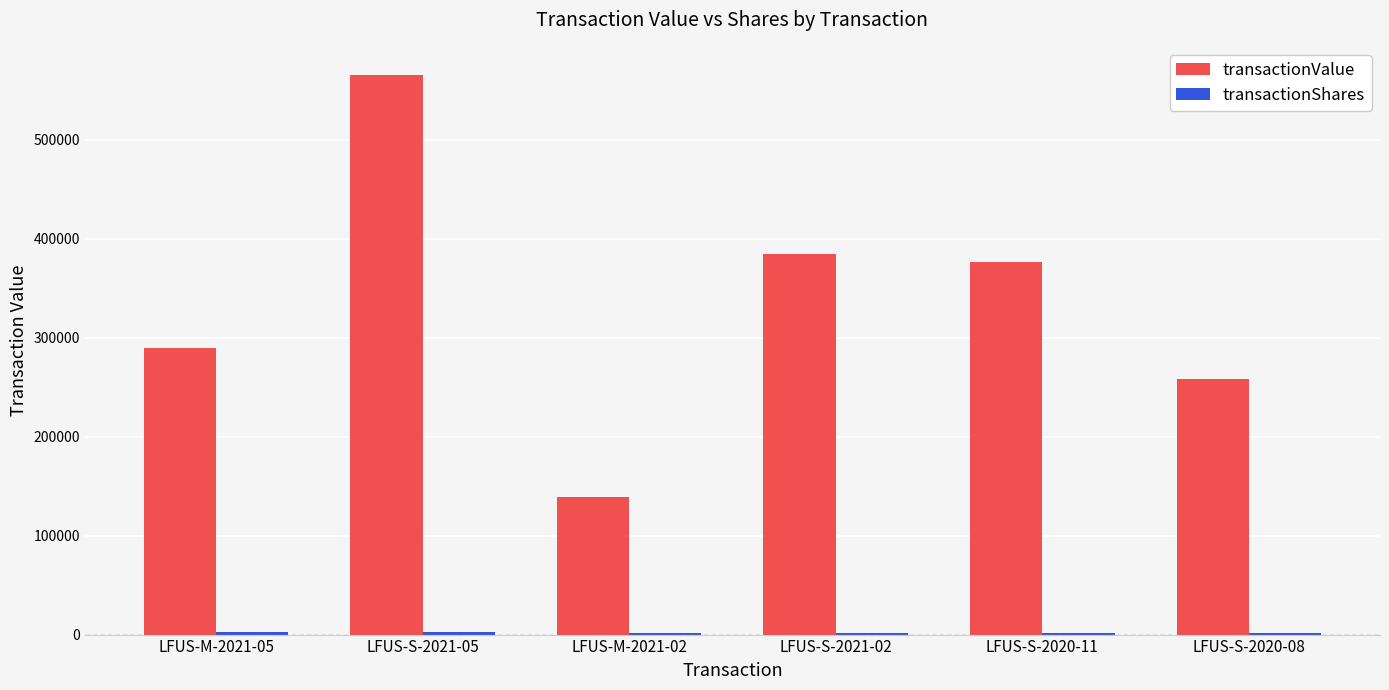

At which category is the sum across all series the highest?

LFUS-S-2021-05